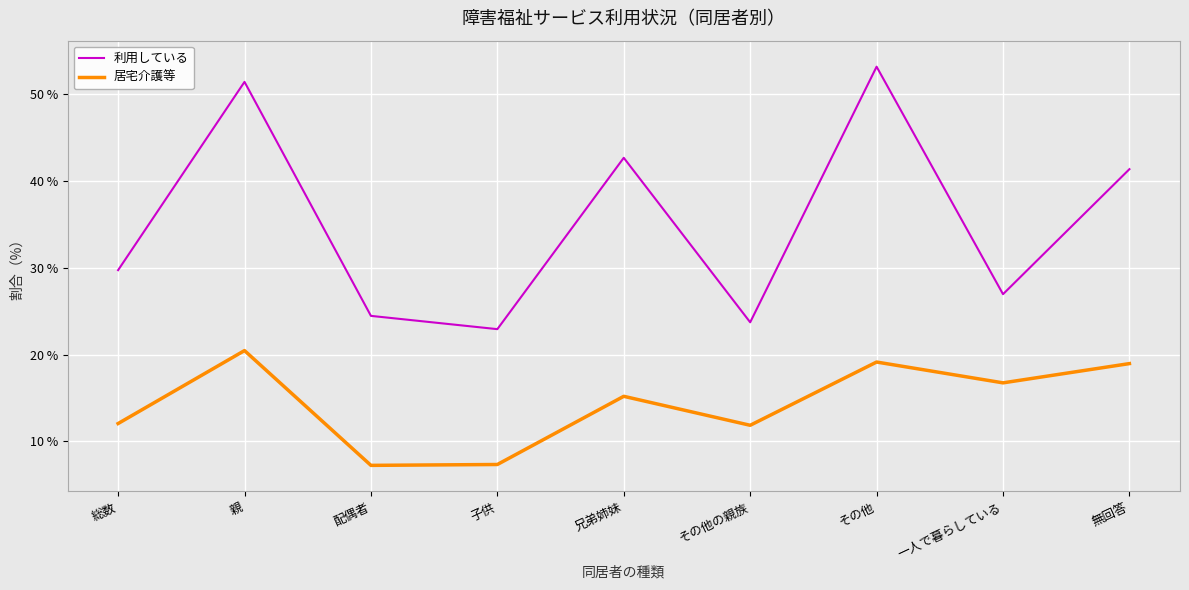

True or false: 利用している and 居宅介護等 intersect in this chart.

False